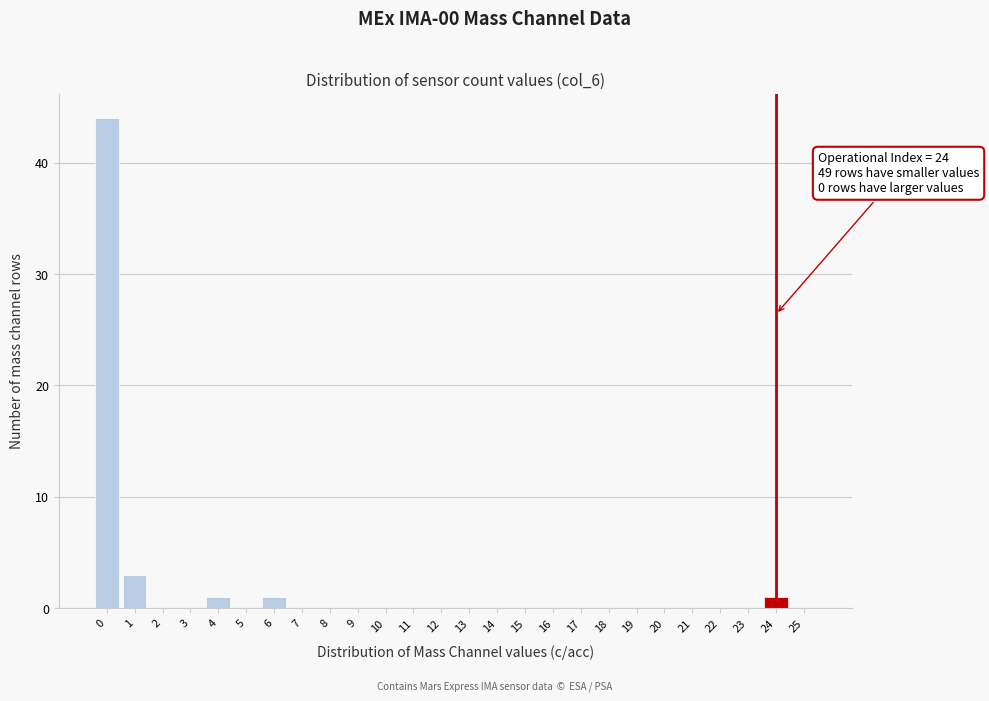

Reading left to right, what are all the values shown in this chart?

0=44	1=3	2=0	3=0	4=1	5=0	6=1	7=0	8=0	9=0	10=0	11=0	12=0	13=0	14=0	15=0	16=0	17=0	18=0	19=0	20=0	21=0	22=0	23=0	24=1	25=0